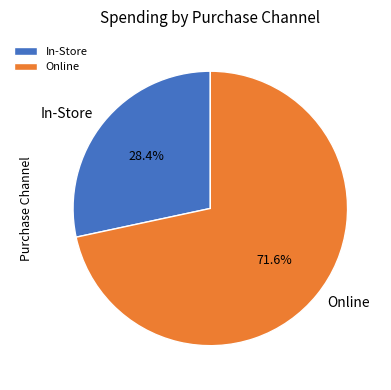

Count the number of slices in the pie.

2